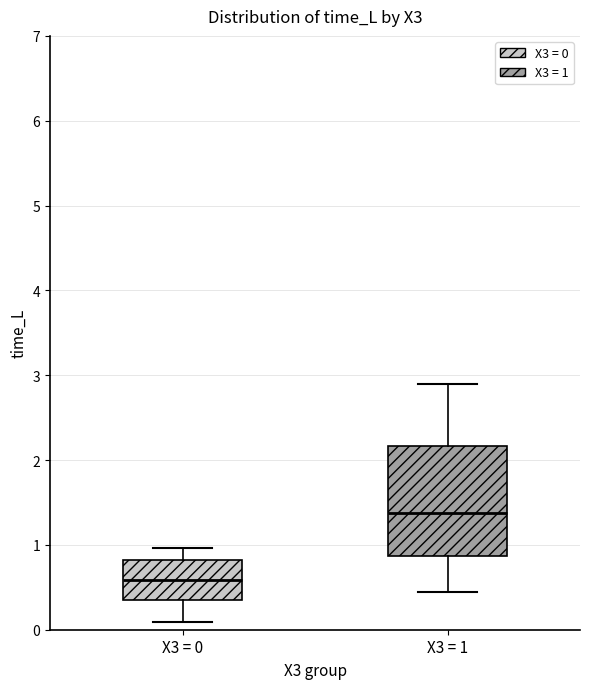

Reading left to right, transcribe this box plot: for each box, give where its median line is, the range the box spans, and where its two whiskers end, as read against the y-axis. The values are not printed on the chart, so give them approximately, as read against the axis.

X3 = 0: median 0.6, box 0.4 to 0.8, whiskers 0.1 to 1.0
X3 = 1: median 1.4, box 0.9 to 2.2, whiskers 0.4 to 2.9